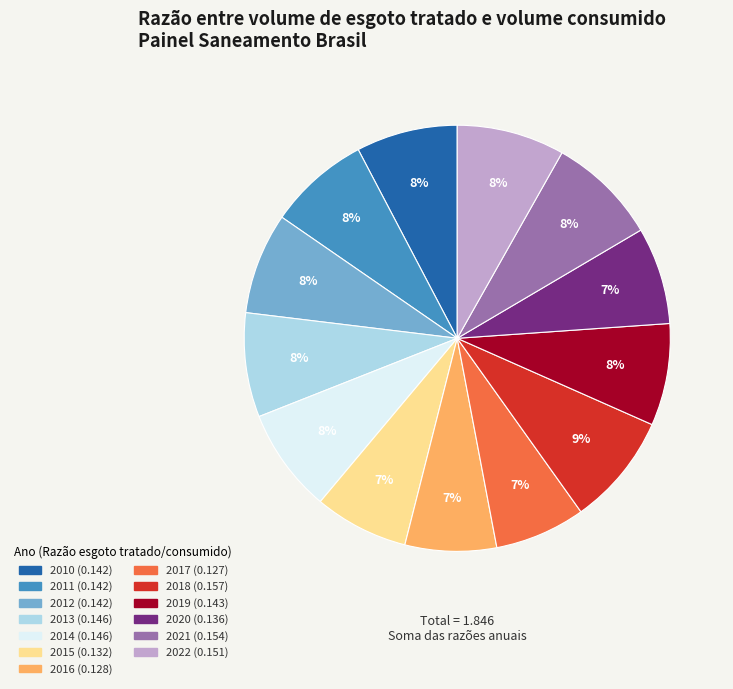

To the nearest percent, what is the difference between the largest and smallest slice percentages?

2%